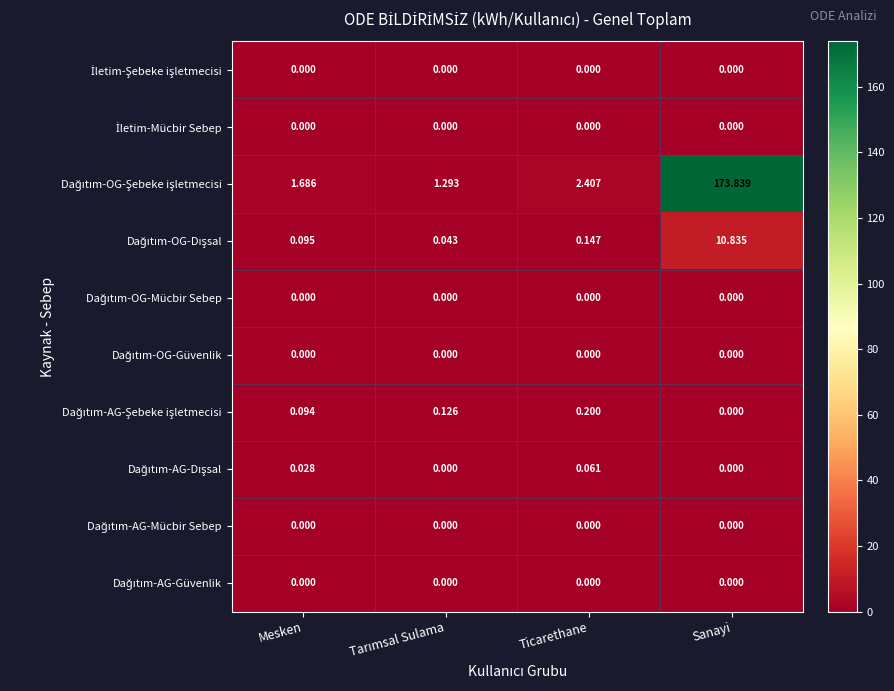

At which category is the sum across all series the highest?

Sanayi